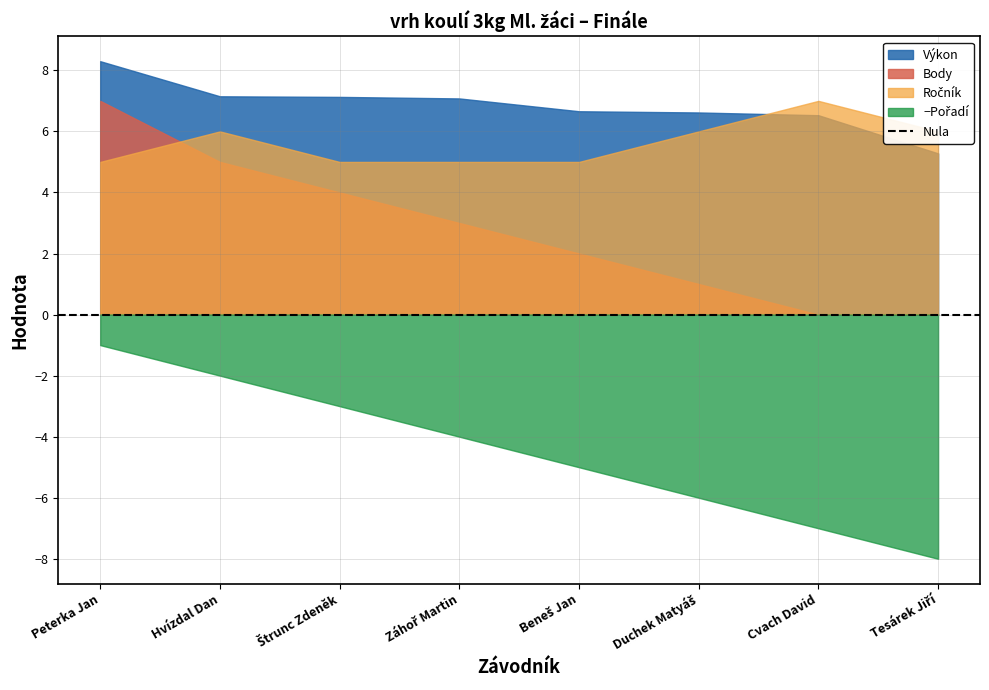

How many times do Výkon and Ročník cross each other?

1